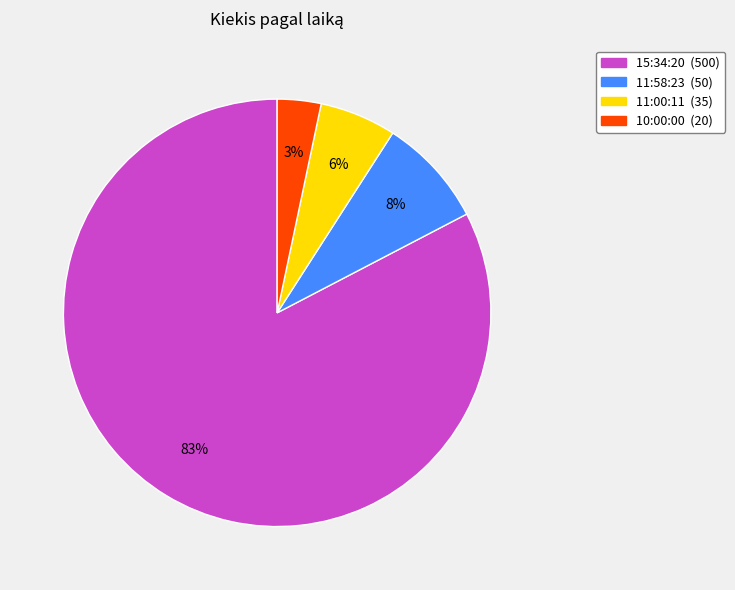

To the nearest percent, what portion does 11:00:11 represent?

6%